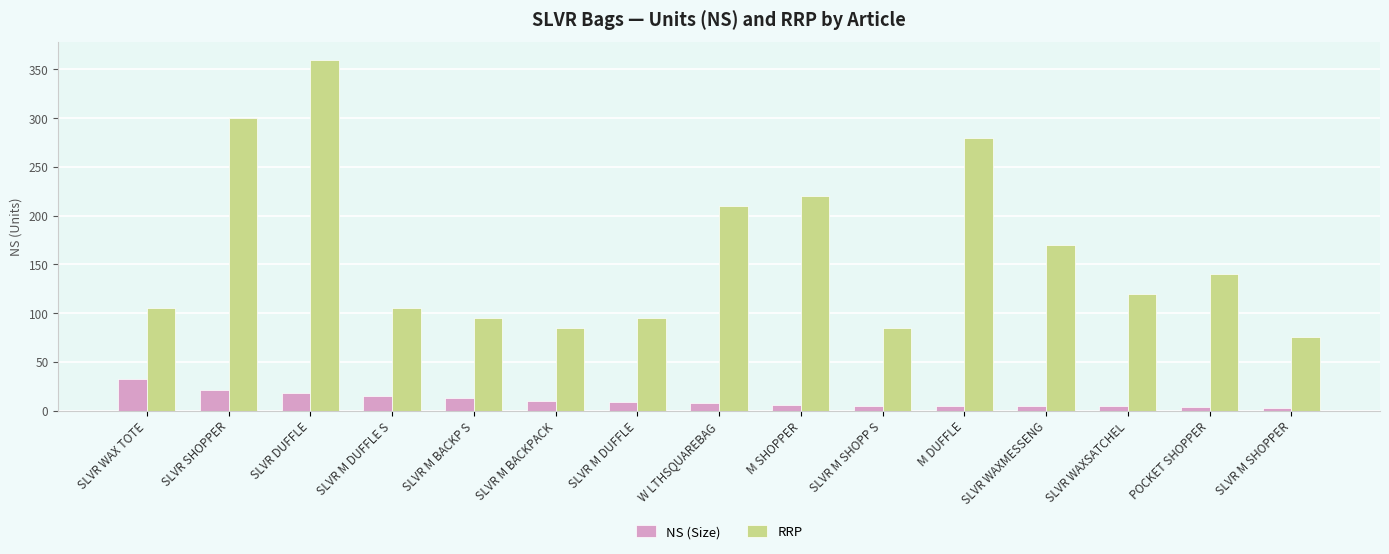

What value does the RRP series have at SLVR M DUFFLE S?

105